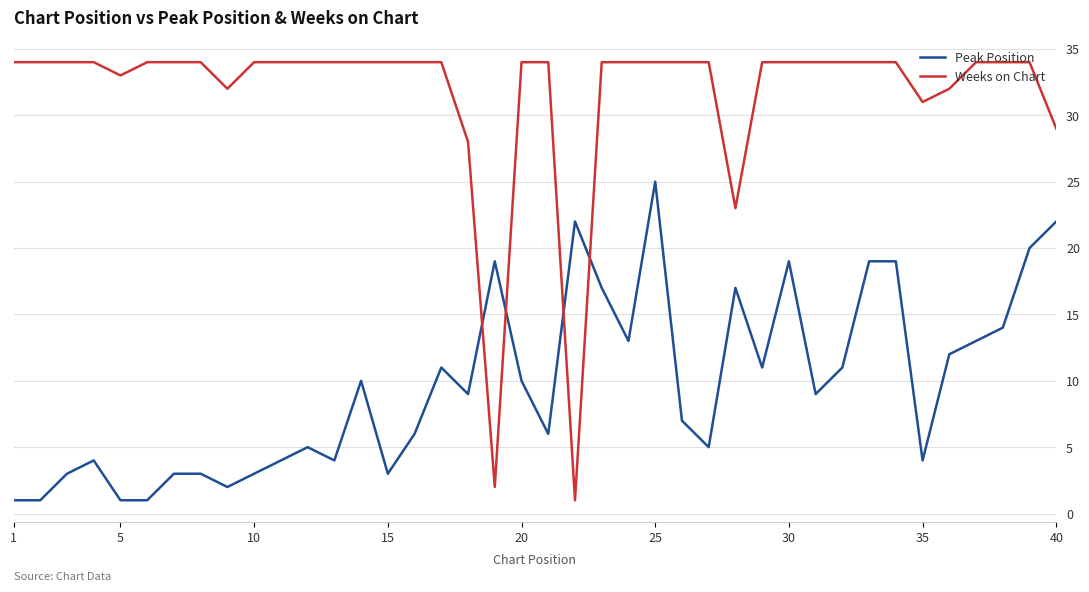

What is the maximum value for Peak Position?

25